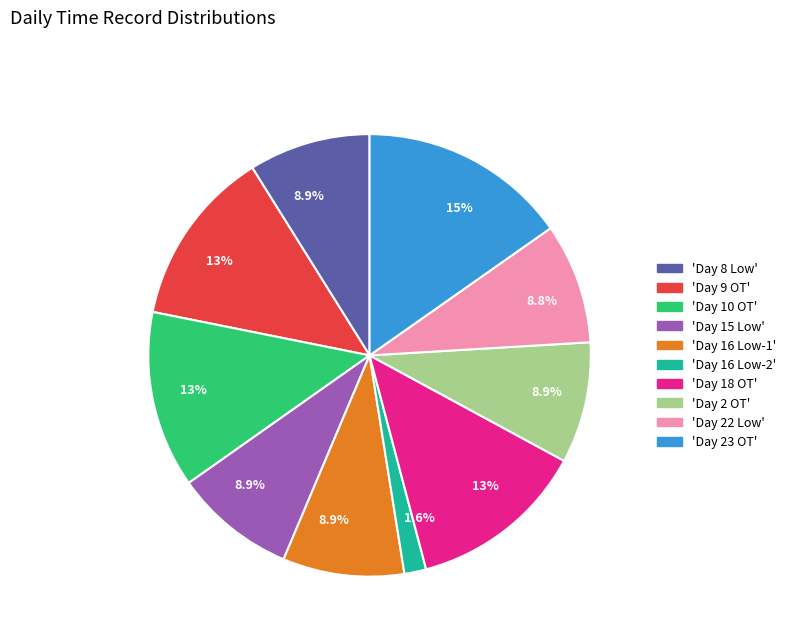

How many slices are in this pie chart?

10